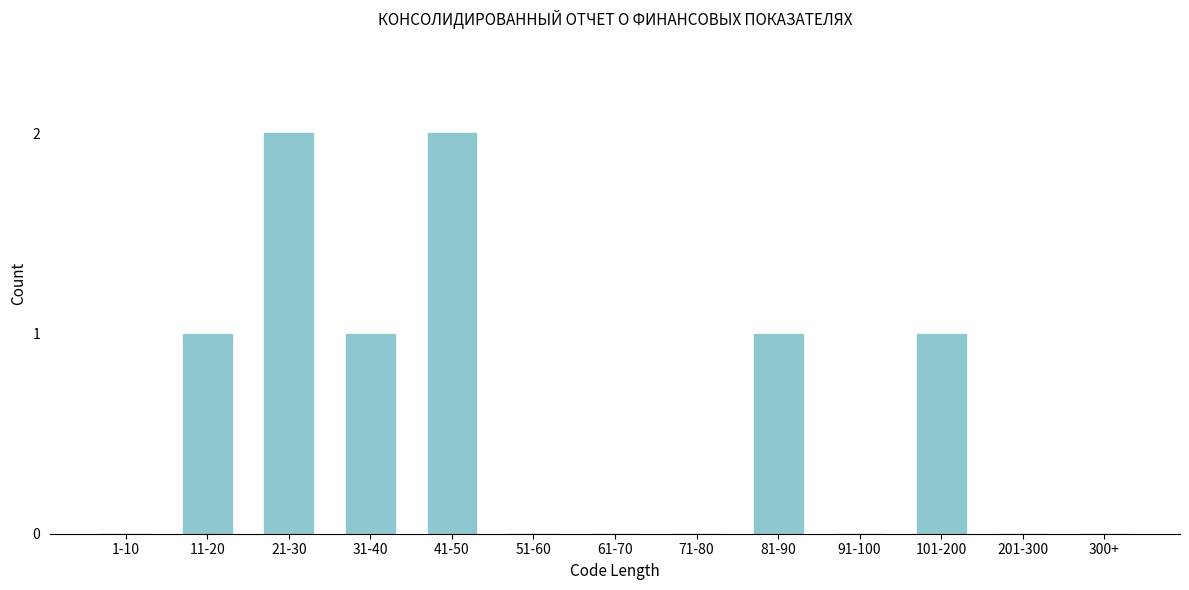

Reading left to right, list all the values displayed in this chart.

1-10=0	11-20=1	21-30=2	31-40=1	41-50=2	51-60=0	61-70=0	71-80=0	81-90=1	91-100=0	101-200=1	201-300=0	300+=0